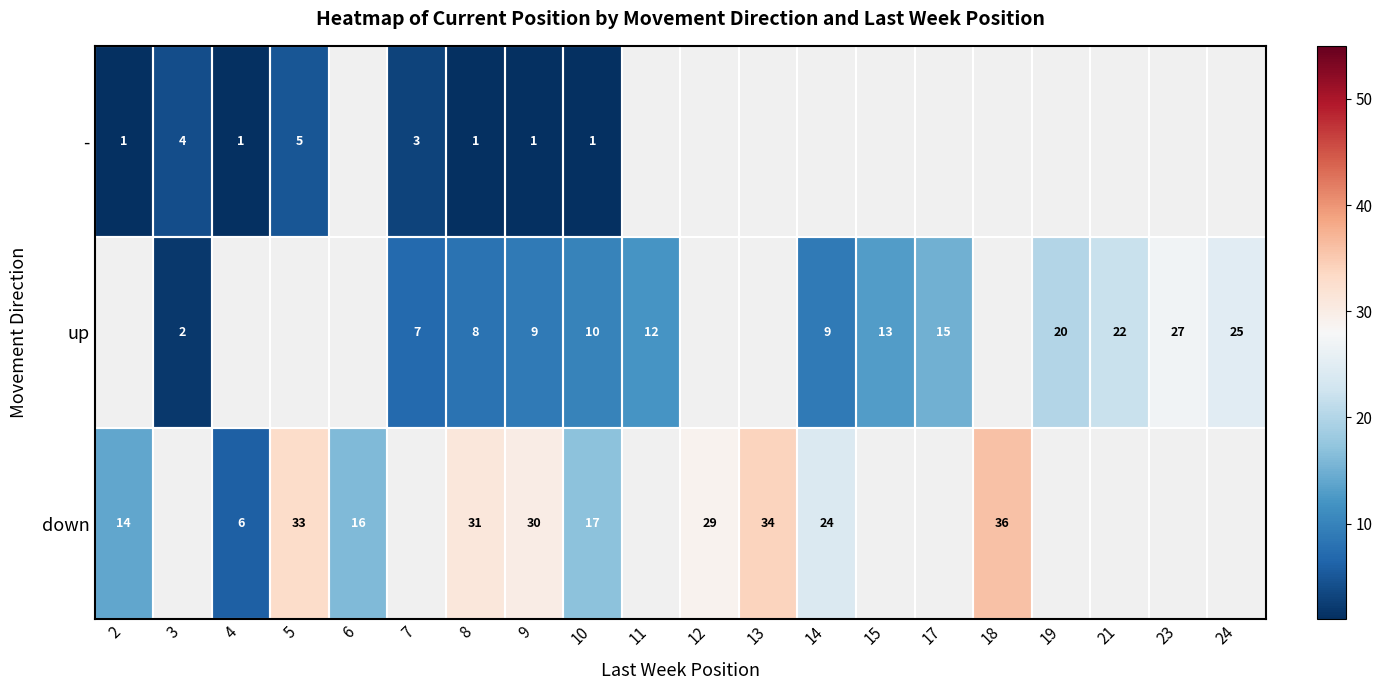

The value of up at 8 is 2. True or false?

False